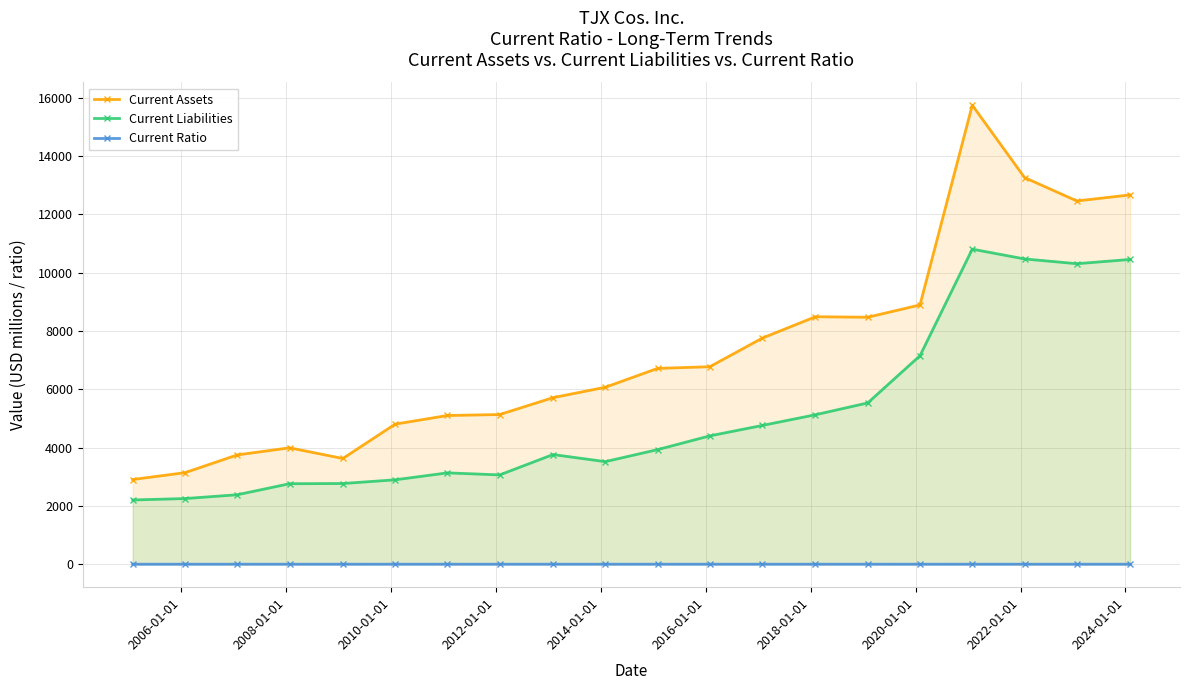

True or false: Current Ratio has more than 2 interior local peaks.

True